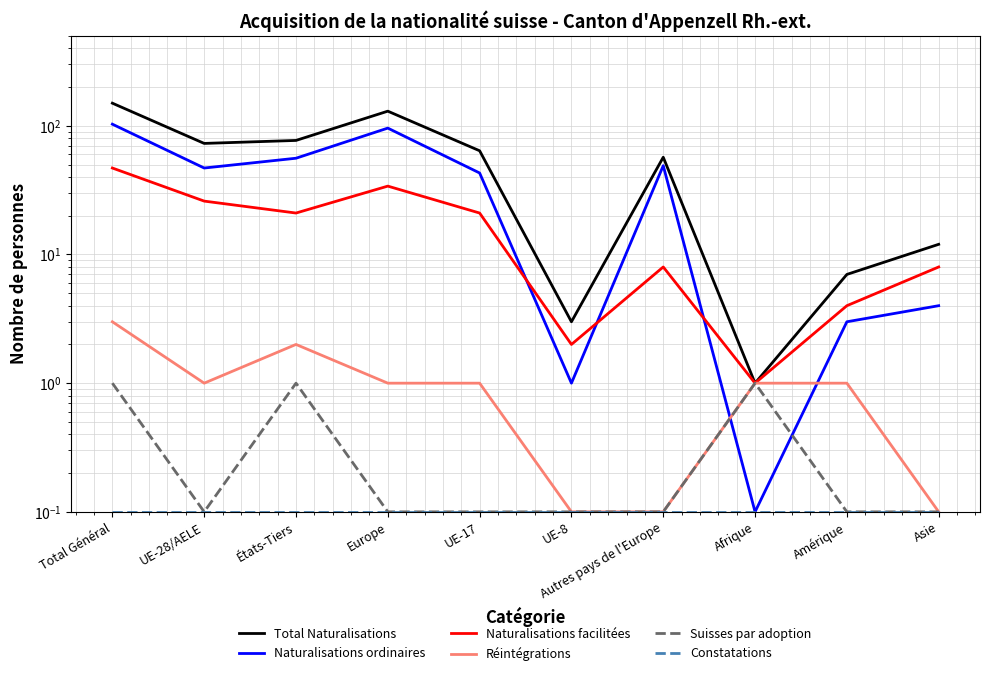

What value does the Réintégrations series have at UE-28/AELE?

1.0